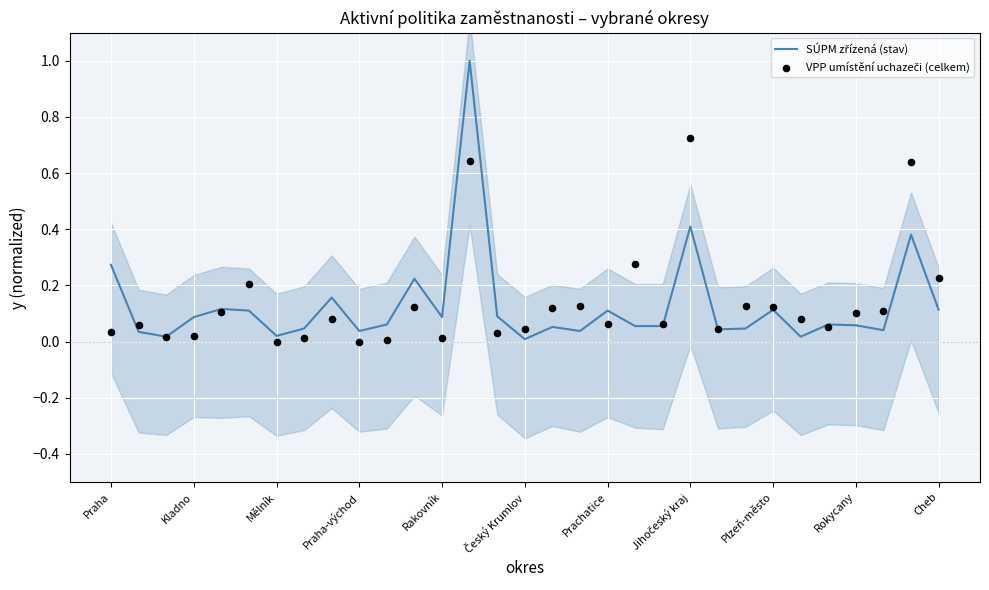

Which series reaches the maximum Y coordinate?

SÚPM zřízená (stav)